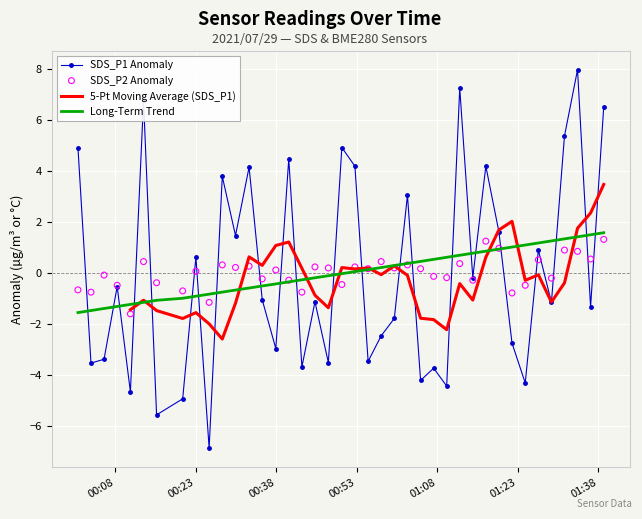

True or false: SDS_P1 Anomaly and Long-Term Trend cross at least once.

True